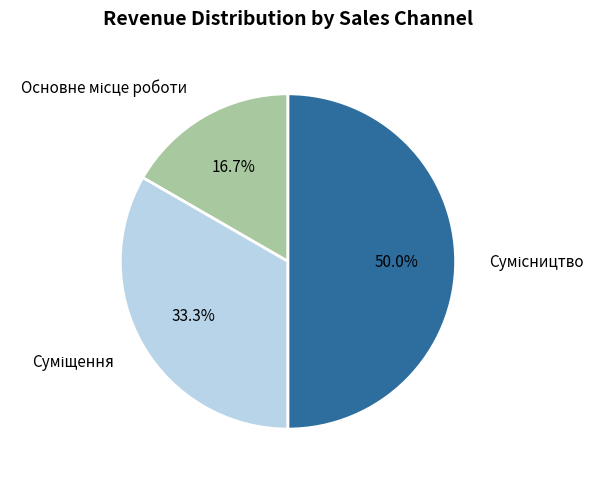

How many slices are in this pie chart?

3